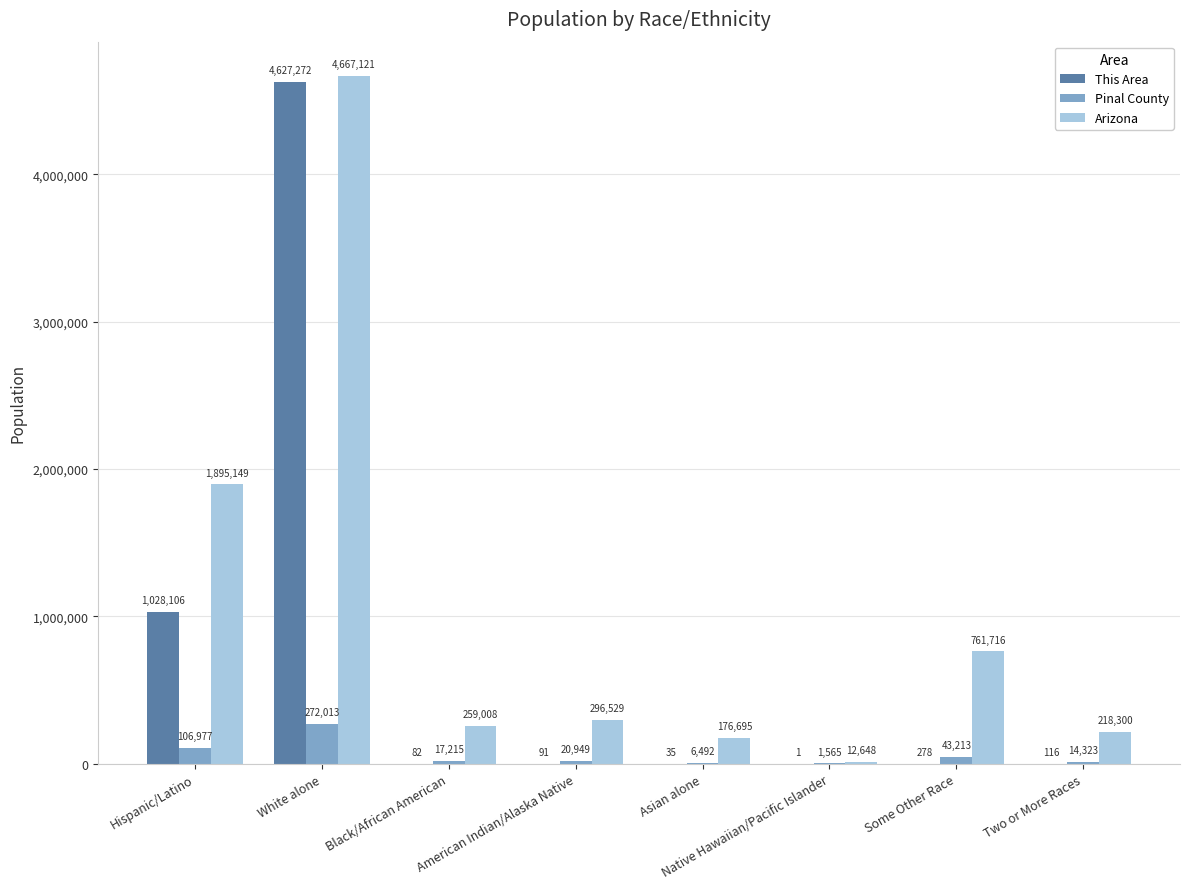

Where does the This Area series first go above 116?

Hispanic/Latino